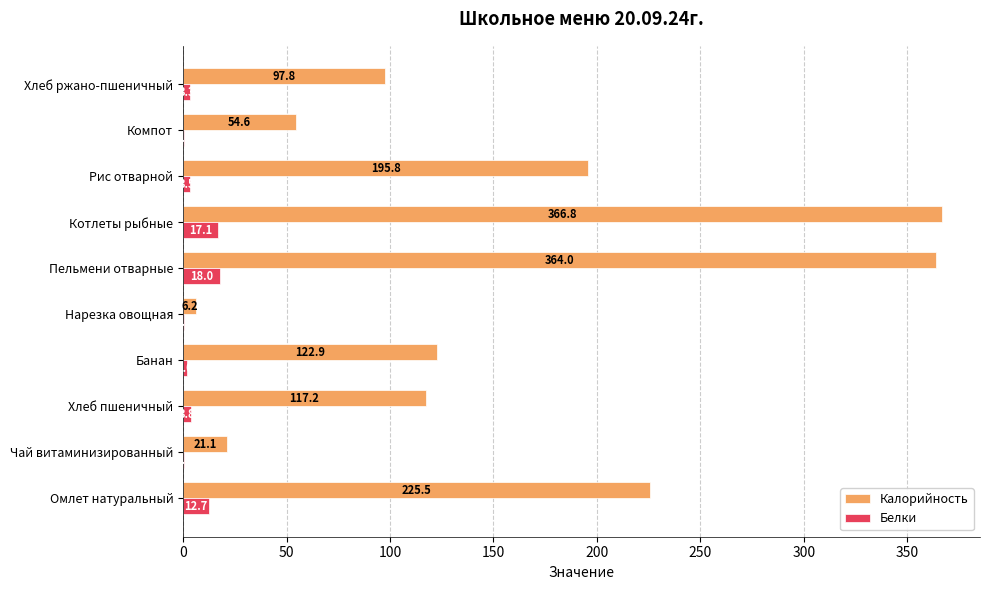

Which series has the largest total across all categories?

Калорийность